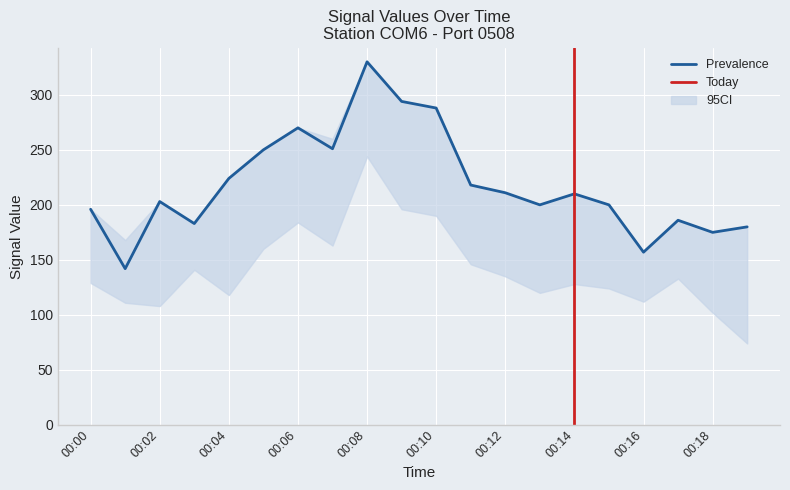

The value of Prevalence at 00:02 is 61. True or false?

False